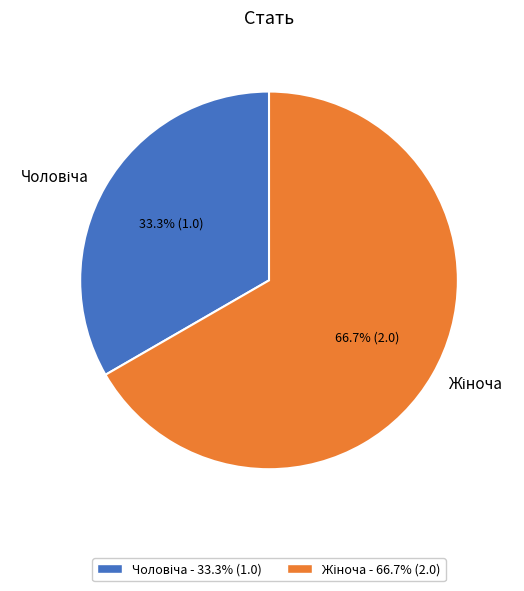

Does any single category account for the majority?

Yes